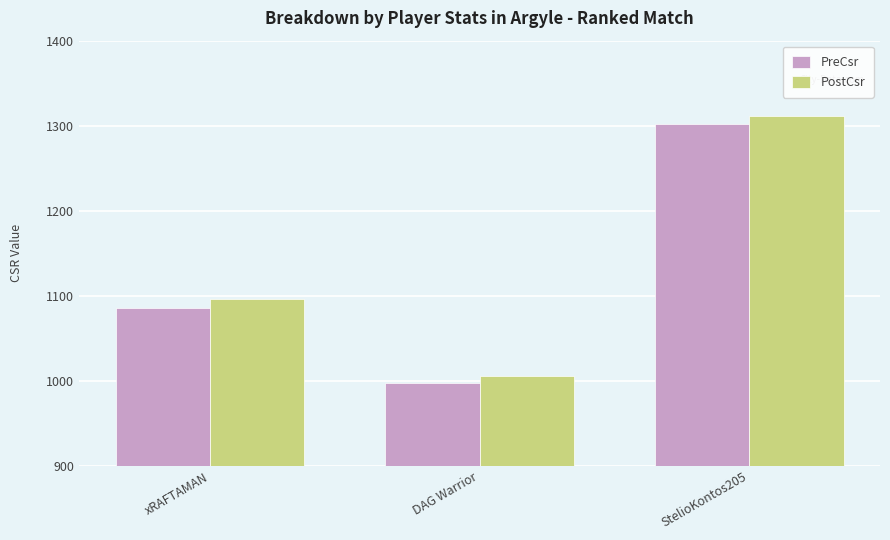

What is the lowest value of the PreCsr series?

998